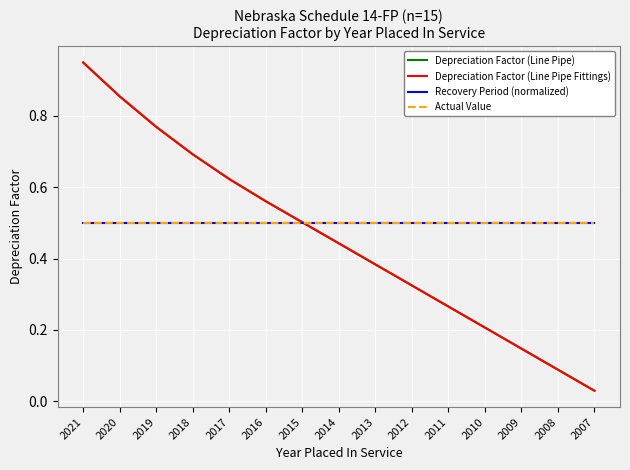

How many lines are shown in the chart?

4